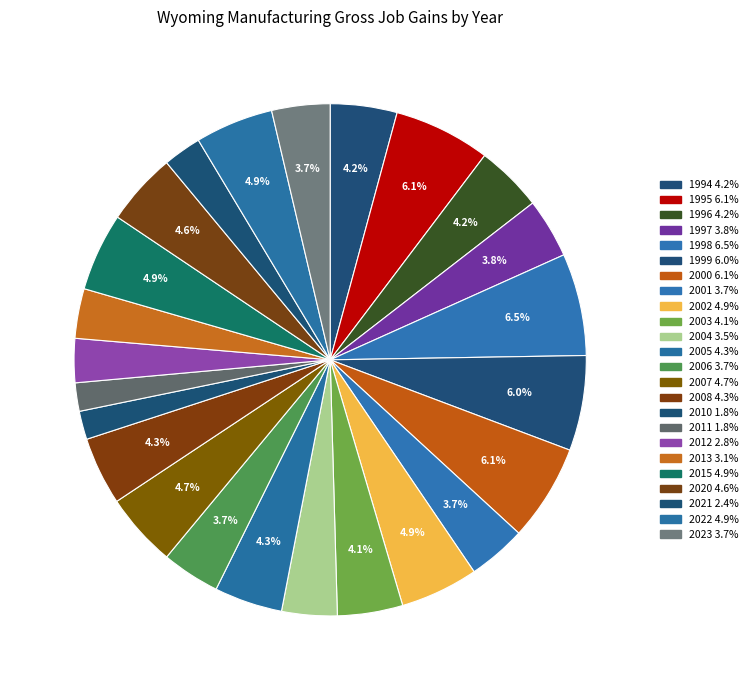

Count the number of slices in the pie.

24